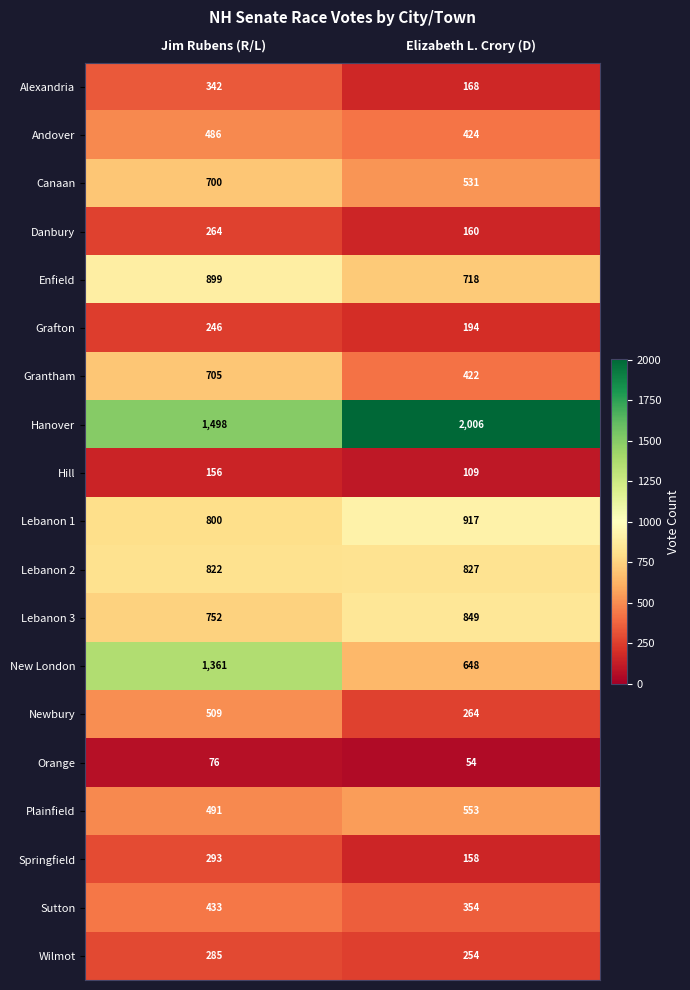

What value does the Lebanon 1 series have at Elizabeth L. Crory (D)?

917